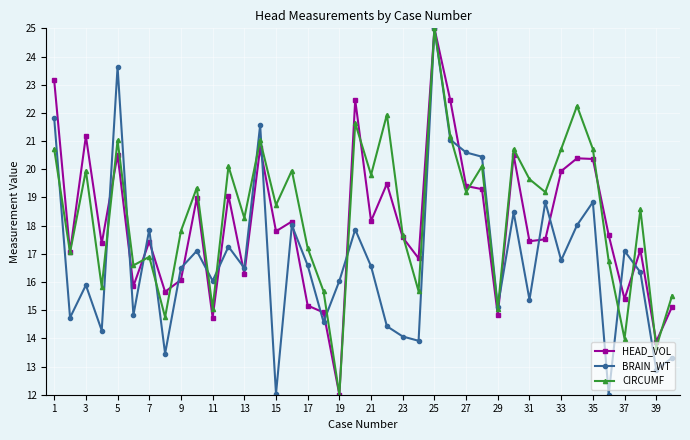

List the series in order of their overall mean, lowest first.

BRAIN_WT, HEAD_VOL, CIRCUMF